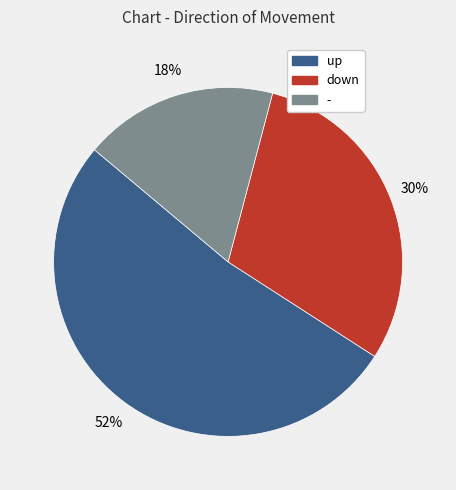

What is the smallest slice in the pie chart?

-